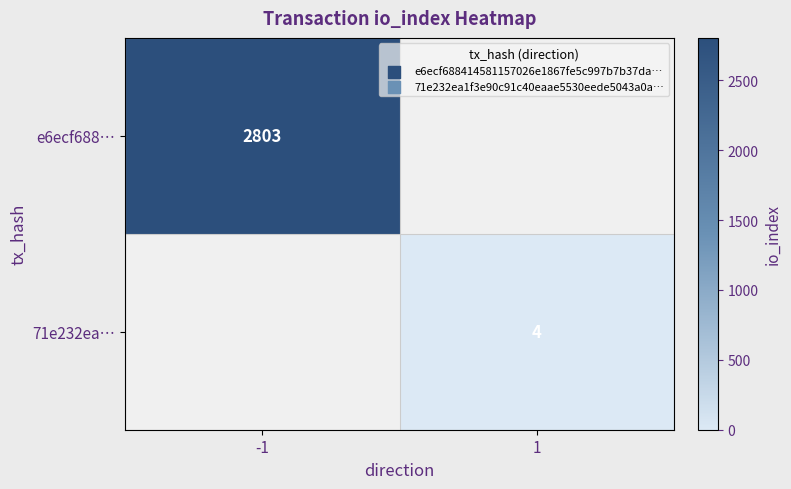

Is the value of 71e232ea… at 1 greater than the value of e6ecf688… at -1?

No